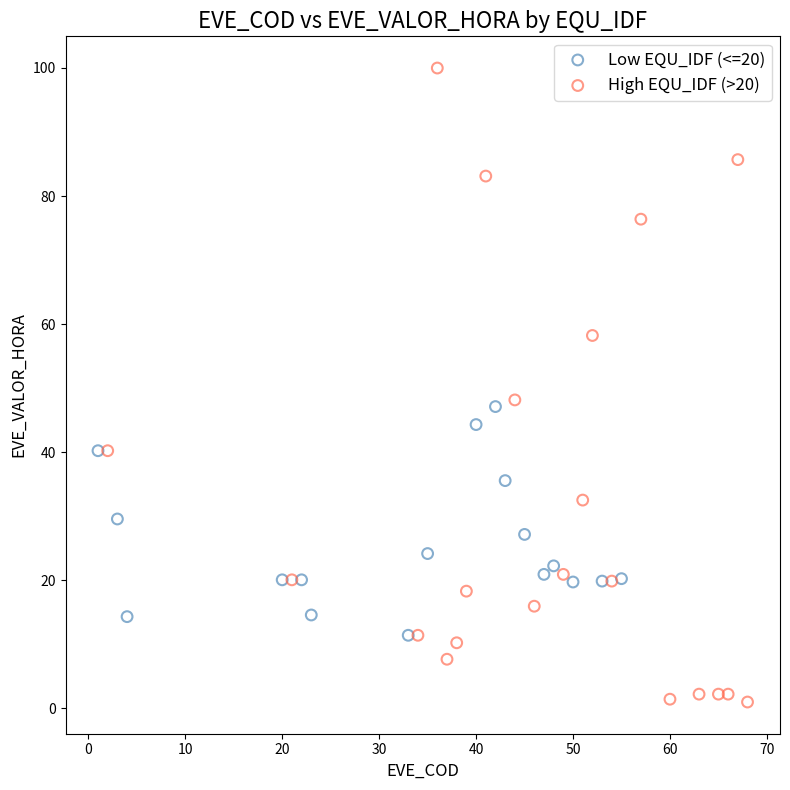

Which series contains the lowest Y value?

High EQU_IDF (>20)